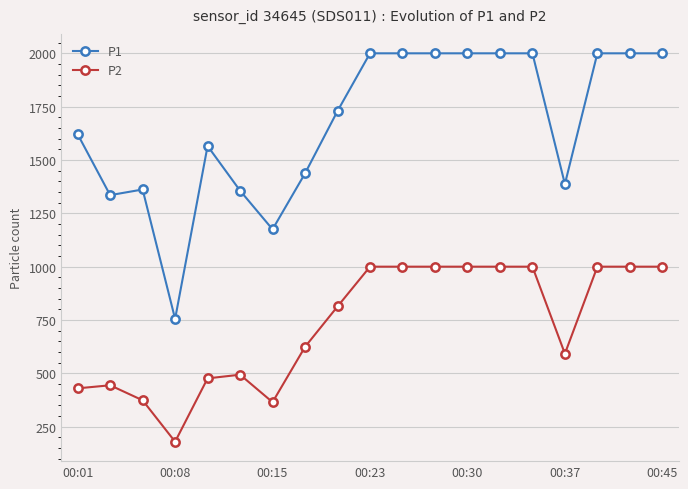

Which series has the widest spread of values?

P1